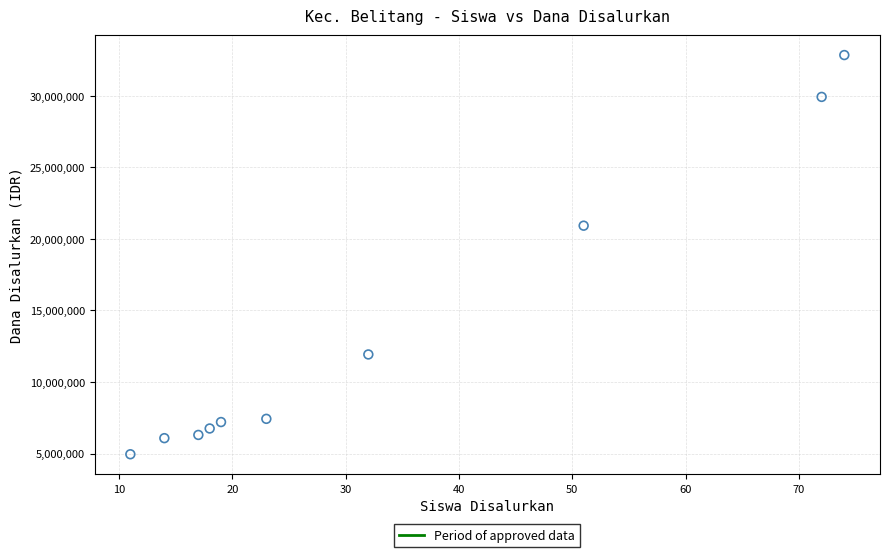

What is the average X value?

33